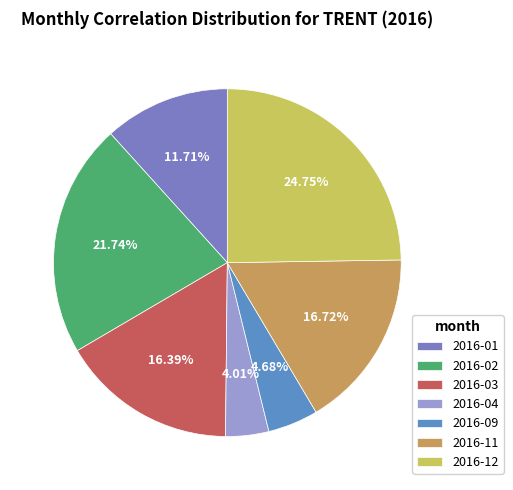

To the nearest percent, what is the difference between the 2016-04 and 2016-01 slice percentages?

8%